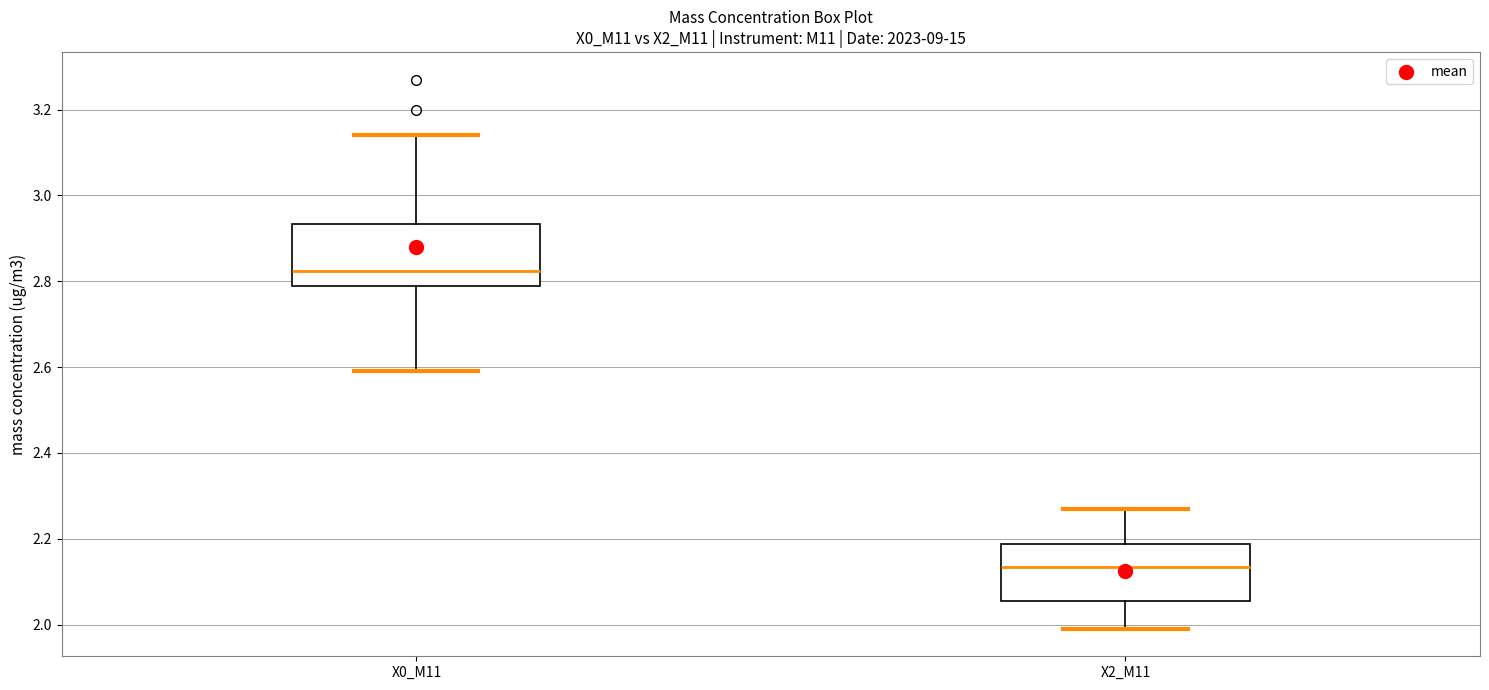

Which box's median line is the lowest?

X2_M11